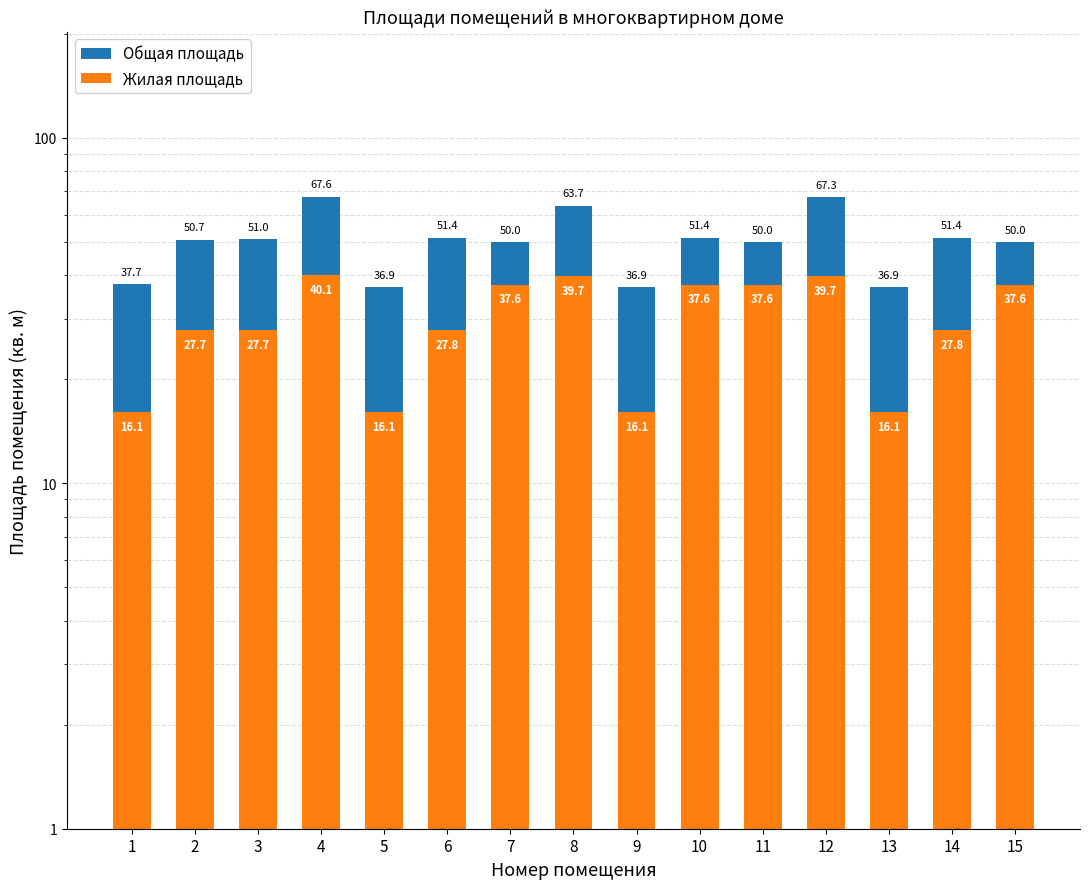

List the series in order of their peak value, lowest first.

Жилая площадь, Общая площадь